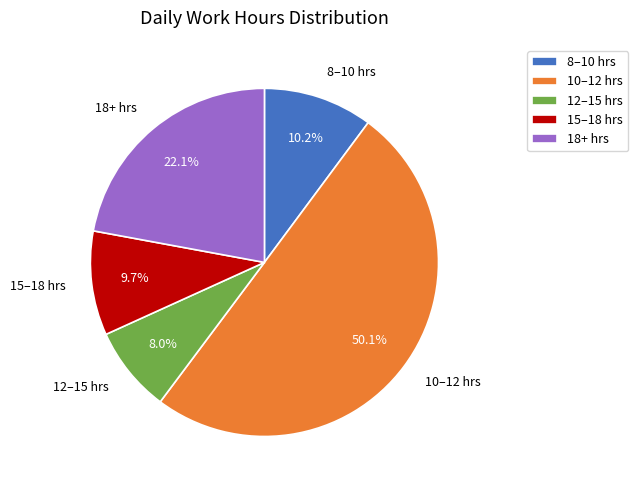

To the nearest percent, what is the average slice percentage?

20%